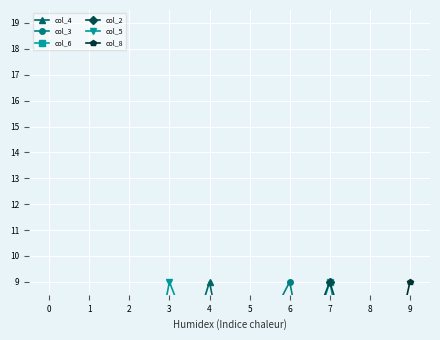

True or false: col_3 has a value of 4 at 4.

False